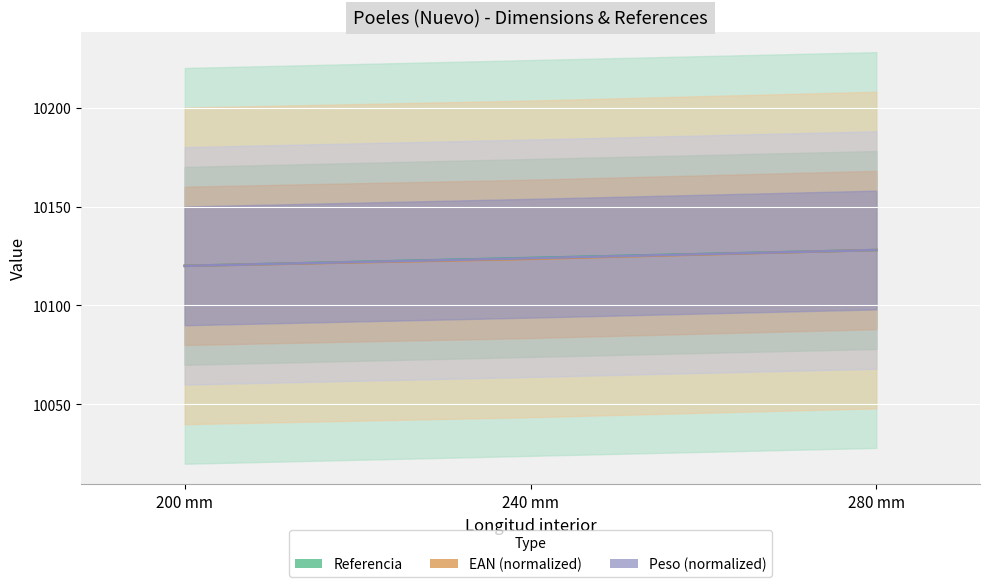

Which series has the largest range (max minus min)?

Referencia